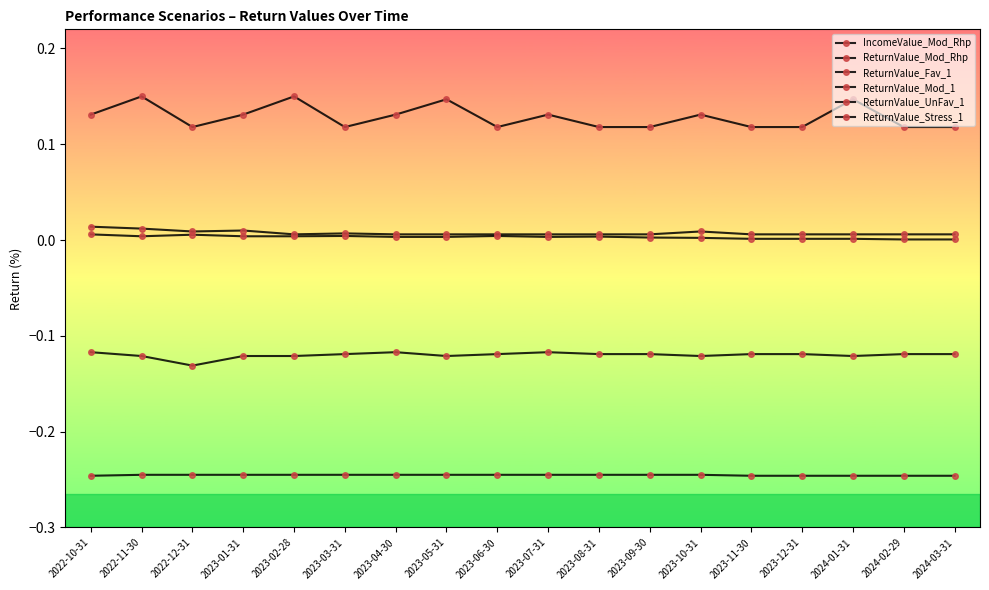

Which series changed the most between 2023-02-28 and 2023-04-30?

IncomeValue_Mod_Rhp